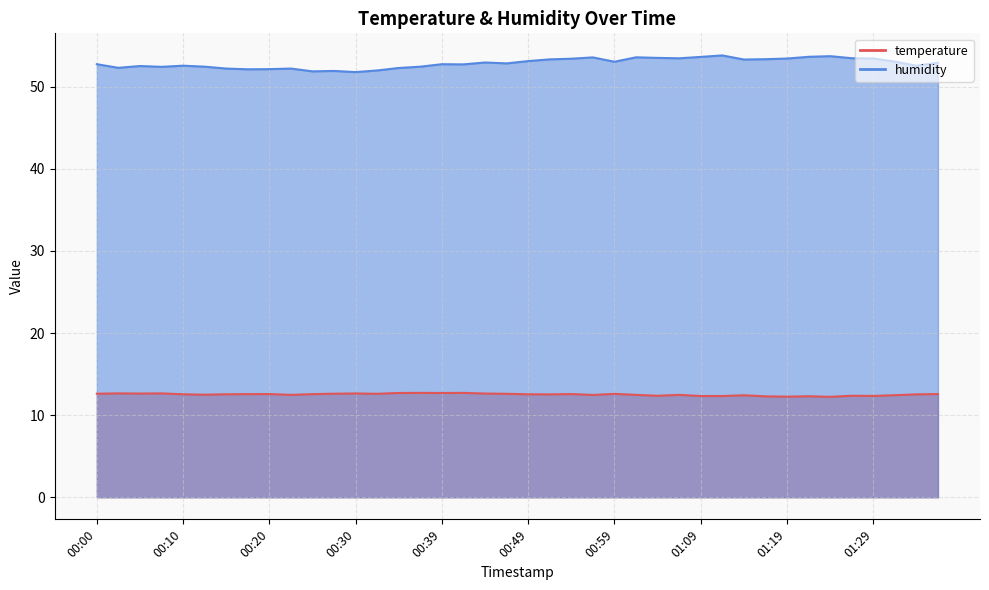

What is the average value of the temperature series?

12.5